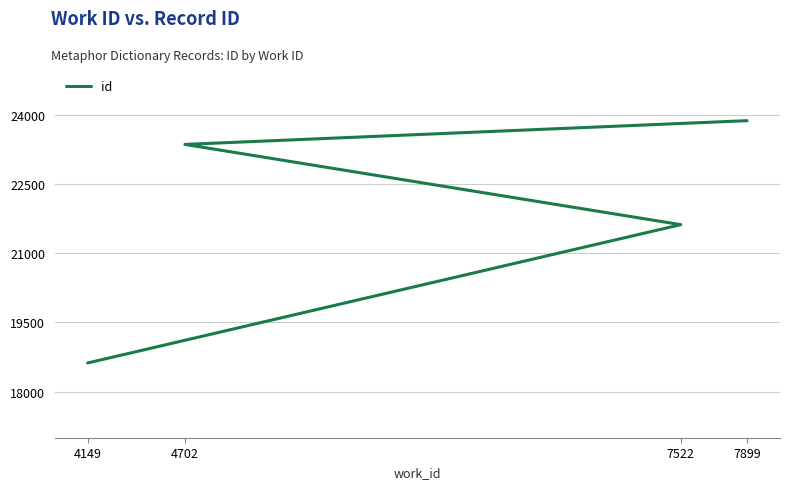

Reading left to right, transcribe all the data shown in this chart.

18622	21623	23364	23879